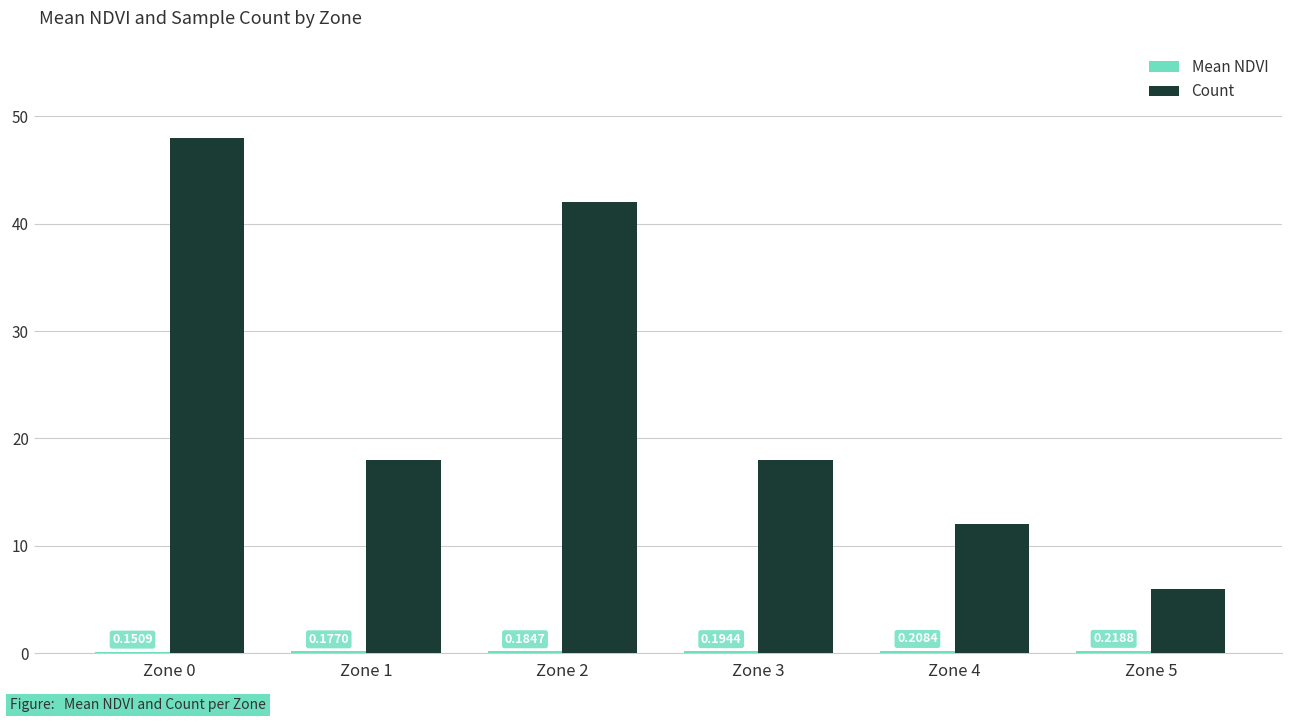

At which category does the chart reach its peak across all series?

Zone 0